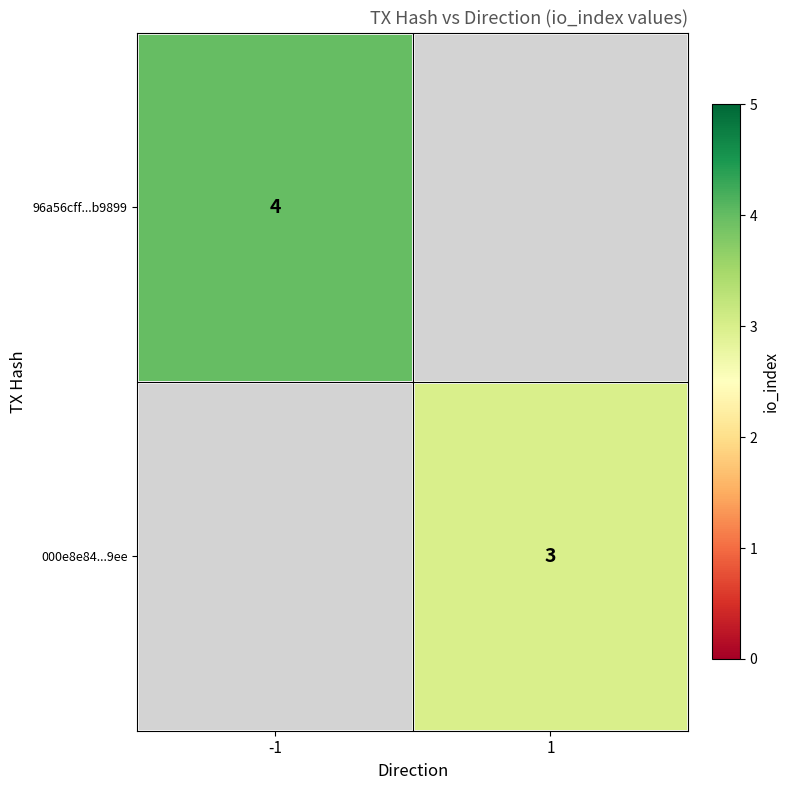

What is the maximum value shown in the chart?

4.0